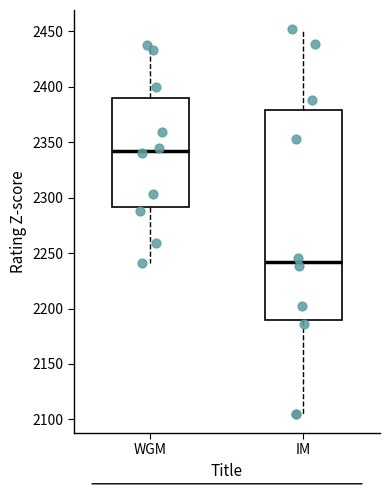

Comparing the boxes themselves (not the whiskers), which one is the tallest?

IM